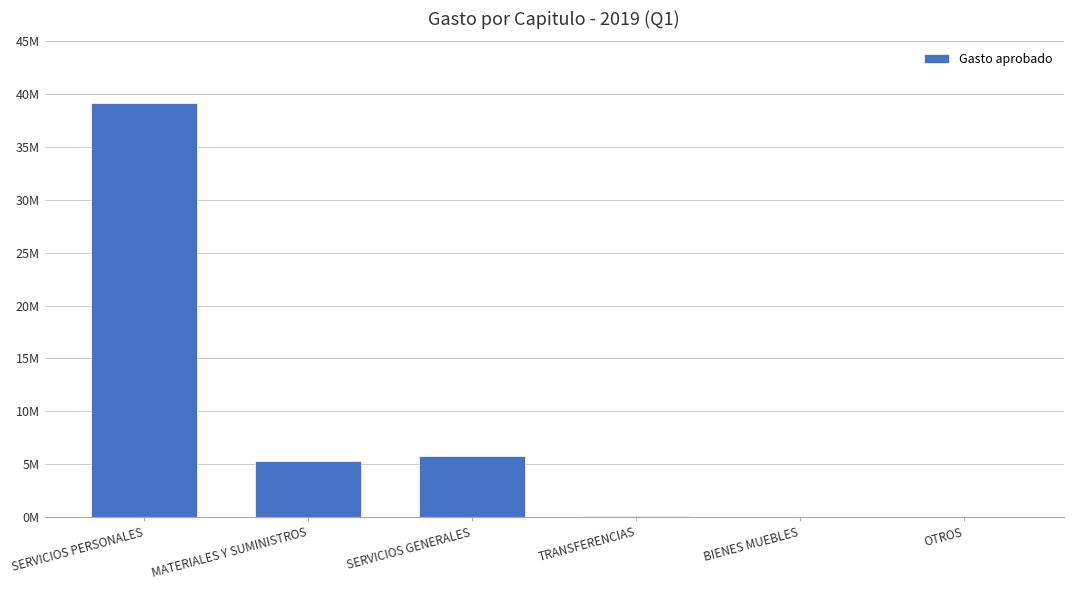

Rank the categories by value from highest to lowest.

SERVICIOS PERSONALES, SERVICIOS GENERALES, MATERIALES Y SUMINISTROS, TRANSFERENCIAS, BIENES MUEBLES, OTROS